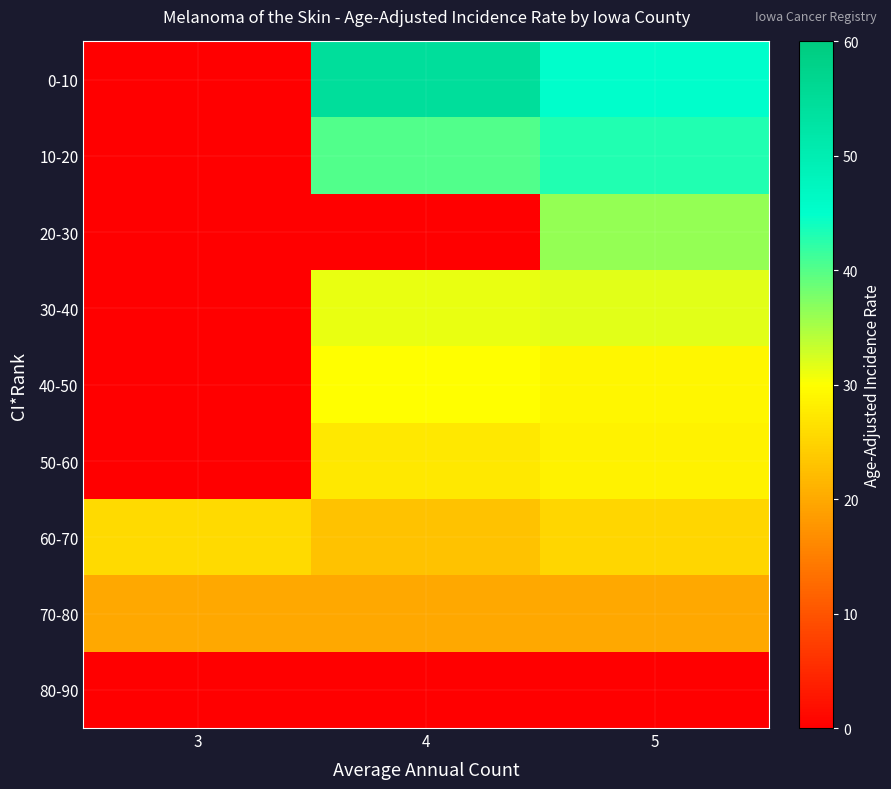

List the series in order of their peak value, highest first.

0-10, 10-20, 20-30, 30-40, 40-50, 50-60, 60-70, 70-80, 80-90